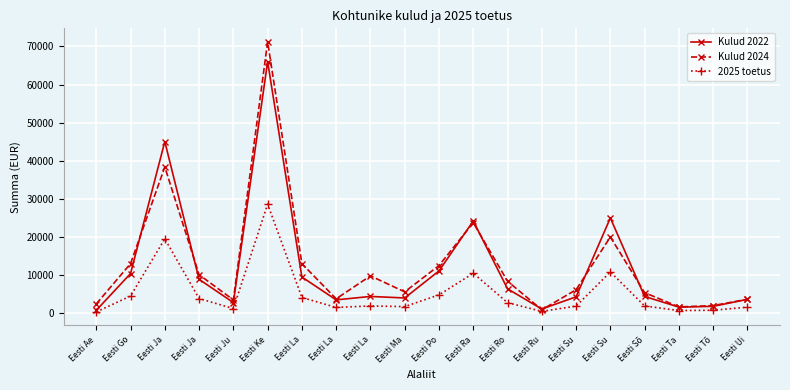

Reading left to right, list all the values displayed in this chart.

Kulud 2022: 760	10397	45025	8900	2800	66000	9500	3500	4400	4000	11100	24194	6400	1100	4300	25000	4400	1600	1800	3640
Kulud 2024: 2430	13004	38370	10100	3500	71200	13000	3780	9796	5600	12500	23750	8400	900	6153	20000	5400	1650	2000	3660
2025 toetus: 329	4507	19517	3858	1214	28609	4118	1517	1907	1734	4811	10487	2774	477	1864	10837	1907	694	780	1578